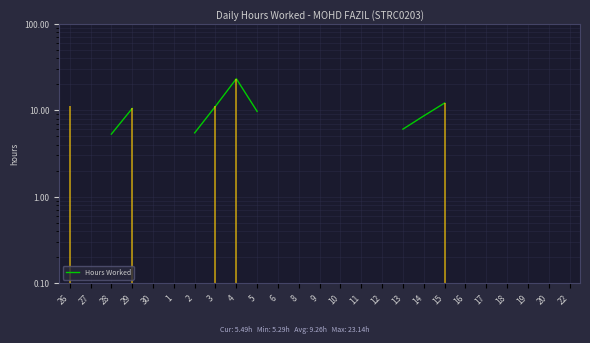

At which label is the value closest to 14?

15